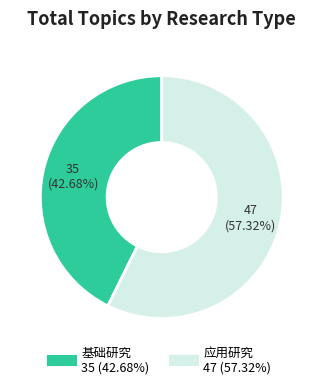

Is the sum of 应用研究 and 基础研究 greater than half?

Yes